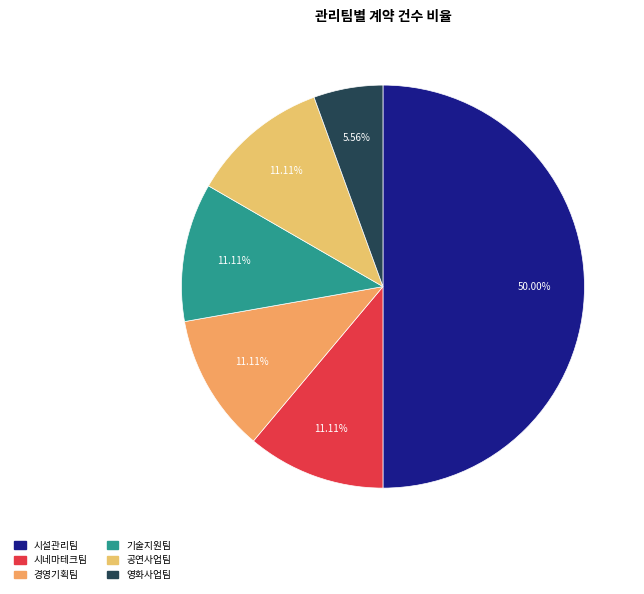

Which has a higher value, 영화사업팀 or 시네마테크팀?

시네마테크팀